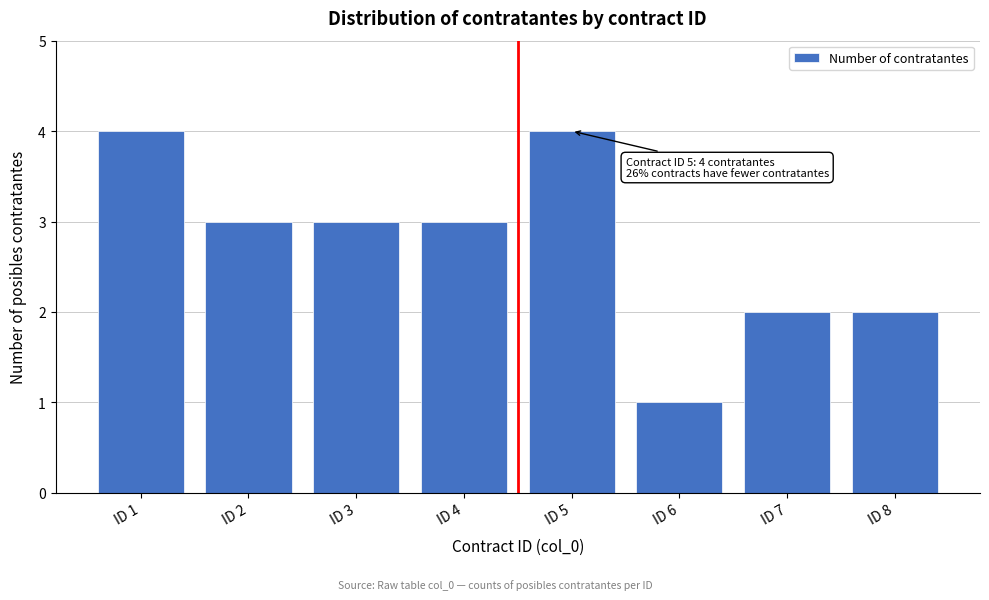

Reading left to right, what are all the values shown in this chart?

ID 1=4	ID 2=3	ID 3=3	ID 4=3	ID 5=4	ID 6=1	ID 7=2	ID 8=2